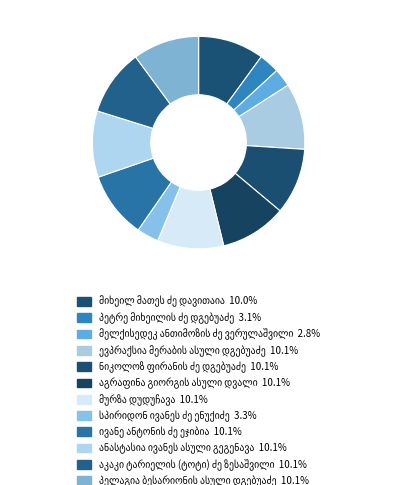

Is it true that პეტრე მიხეილის ძე დგებუაძე is 3% of the pie?

True